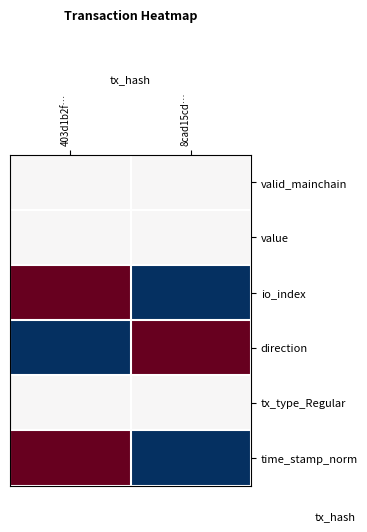

At which category is the sum across all series the highest?

403d1b2f…